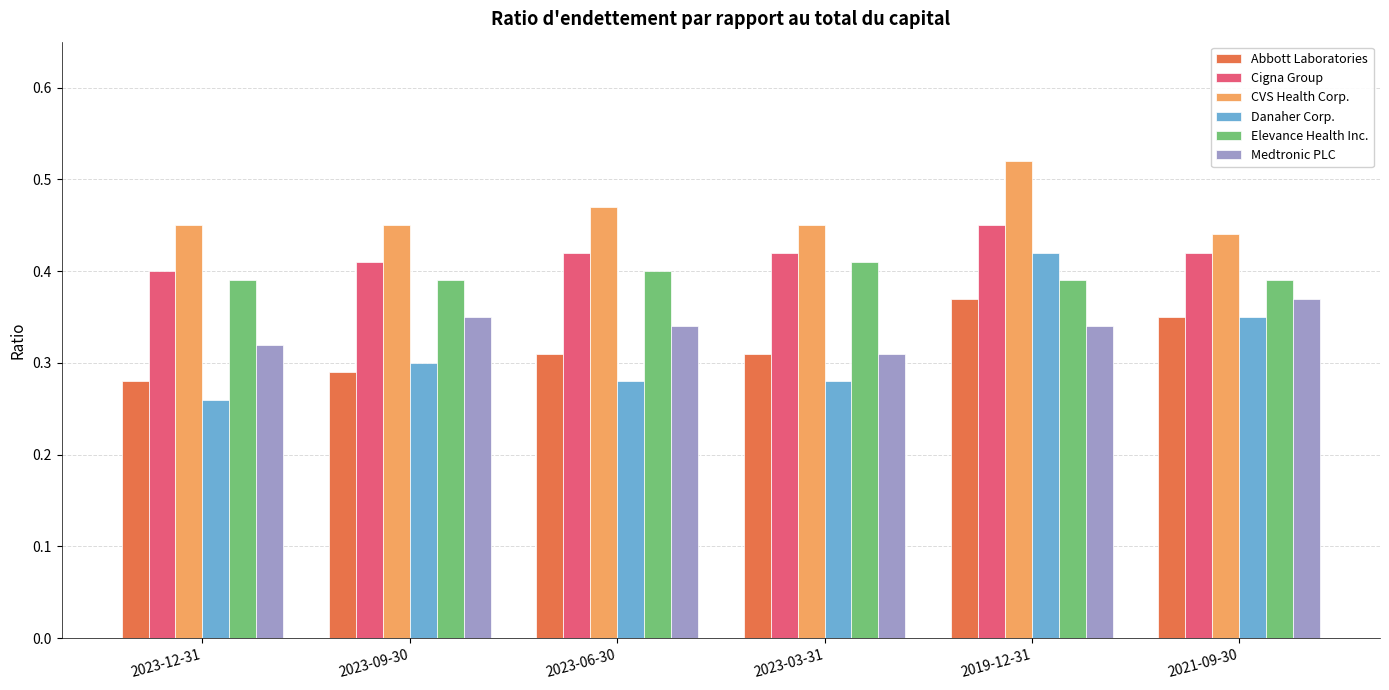

What is the label of the 4th bar from the right?

2023-06-30